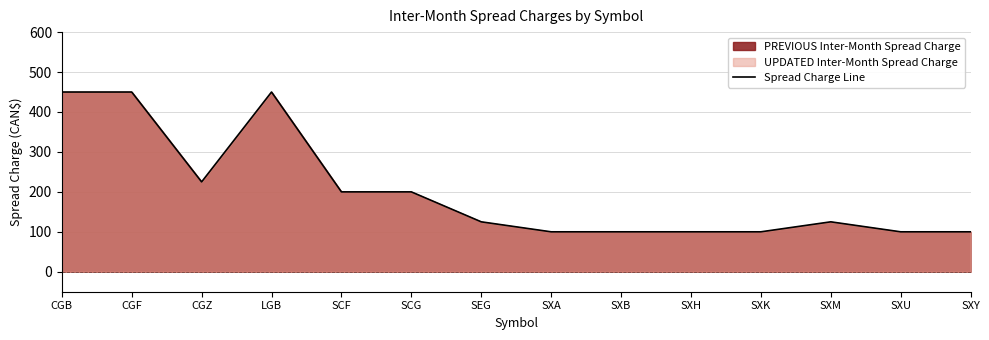

What is the approximate value at SXH, to the nearest 50?

100